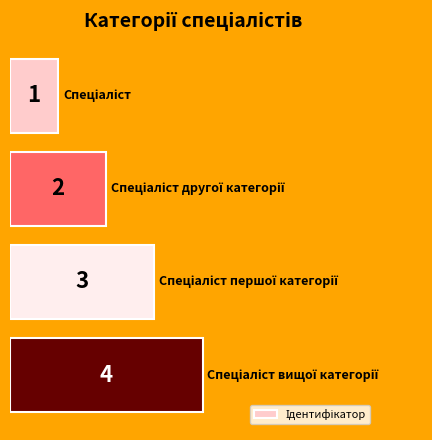

What is the difference between the maximum and minimum values?

3